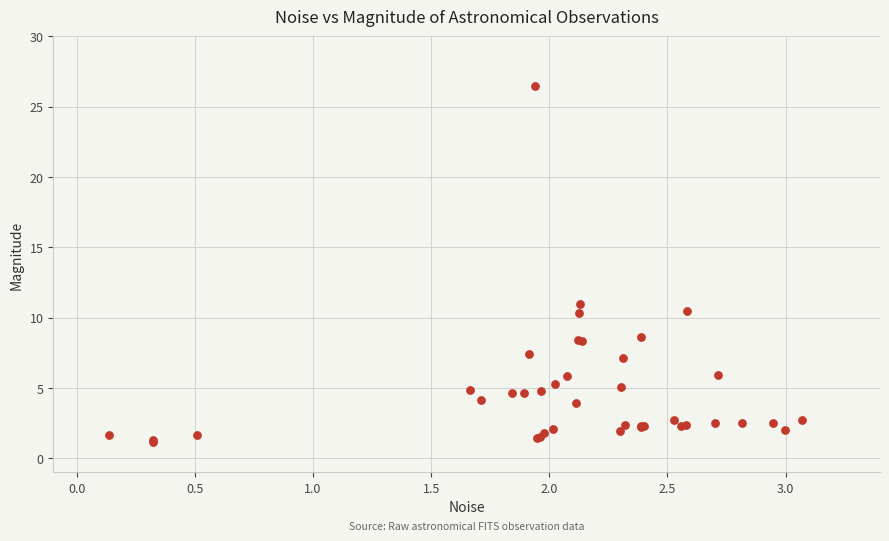

What Y value in the scatter plot is closest to 13?

11.0